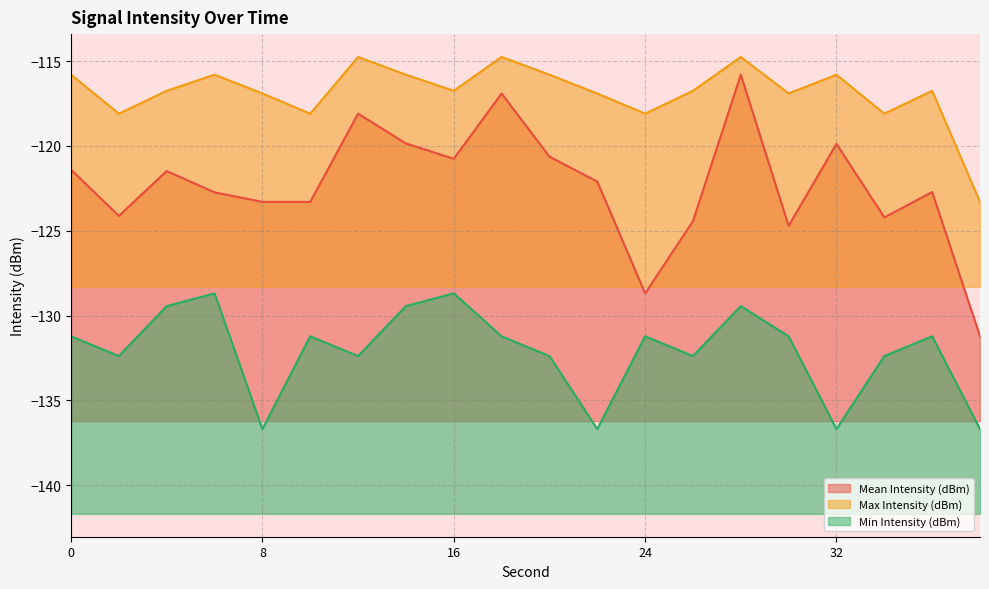

True or false: Min Intensity (dBm) and Max Intensity (dBm) cross at least once.

False